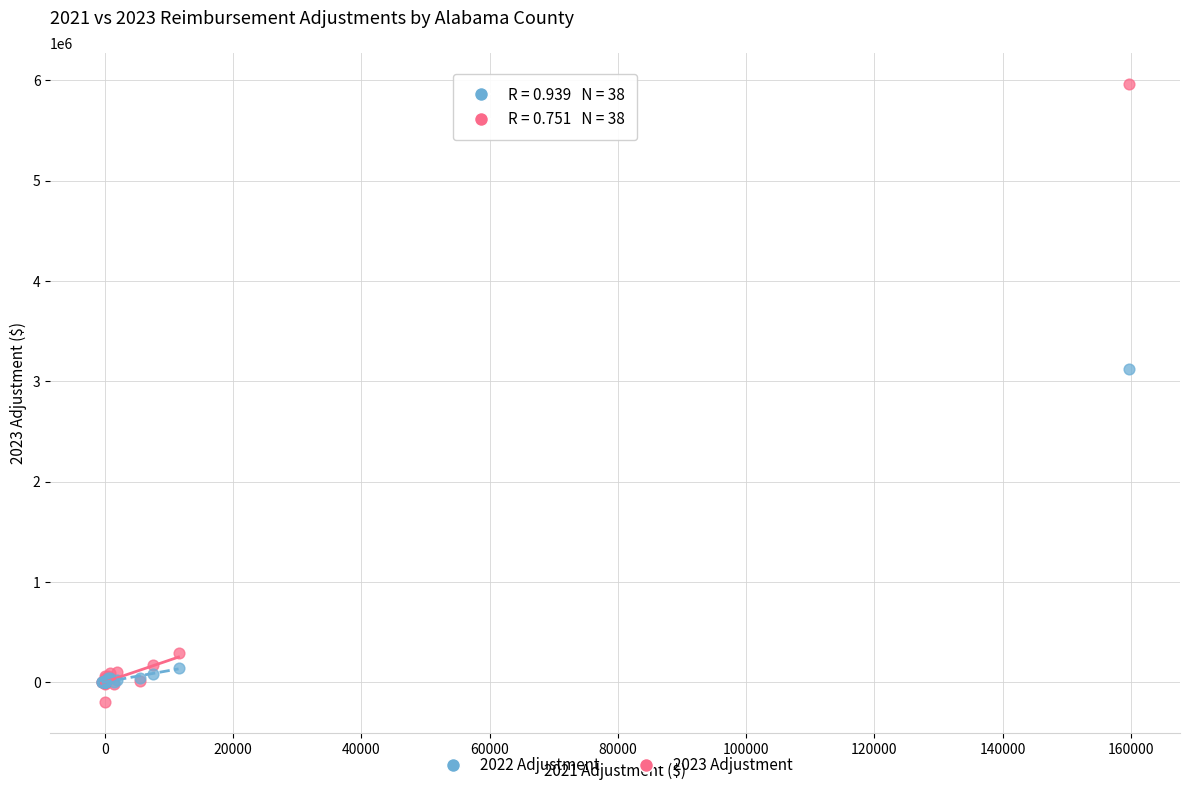

Across all series, what Y value is closest to 2883212?

3117222.5